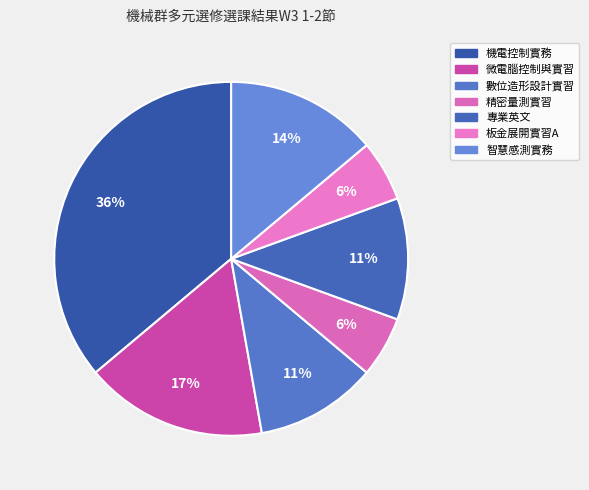

How many segments does this pie chart have?

7